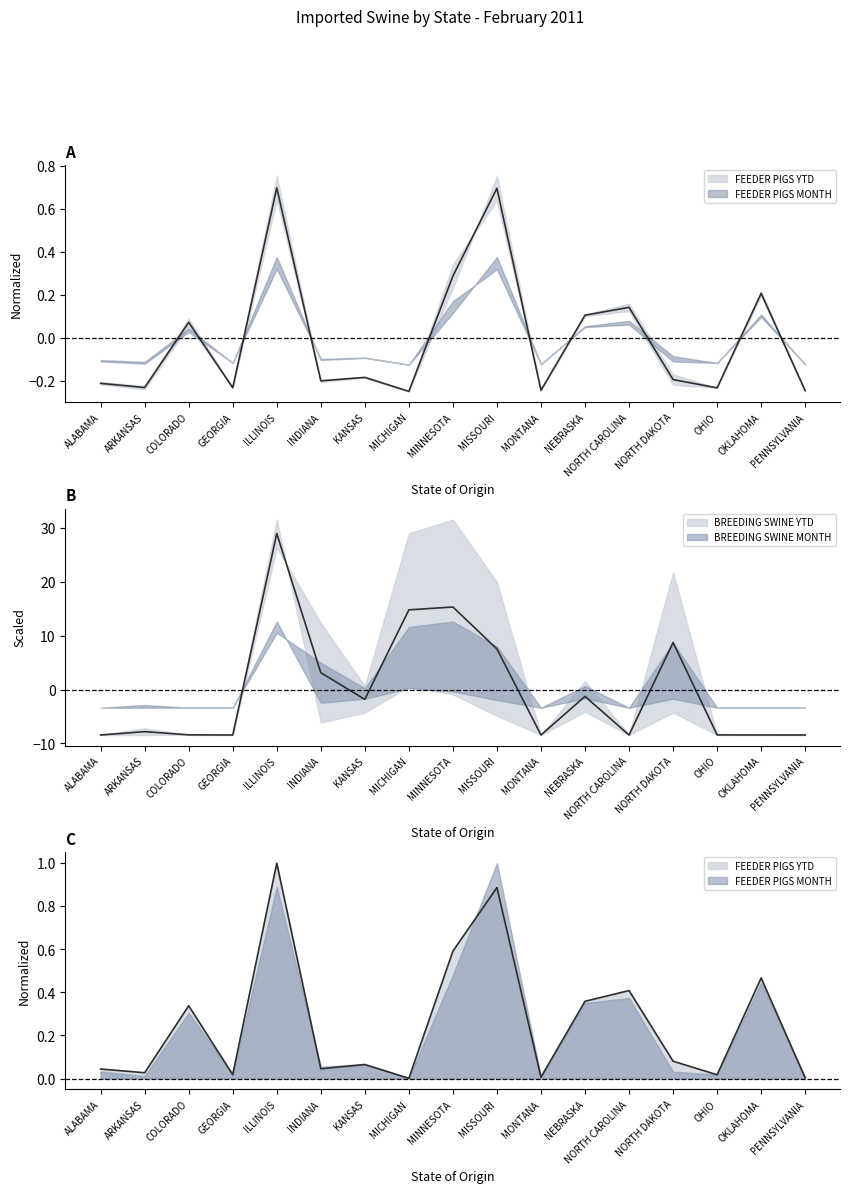

Which label corresponds to the smallest value in the chart?

MICHIGAN